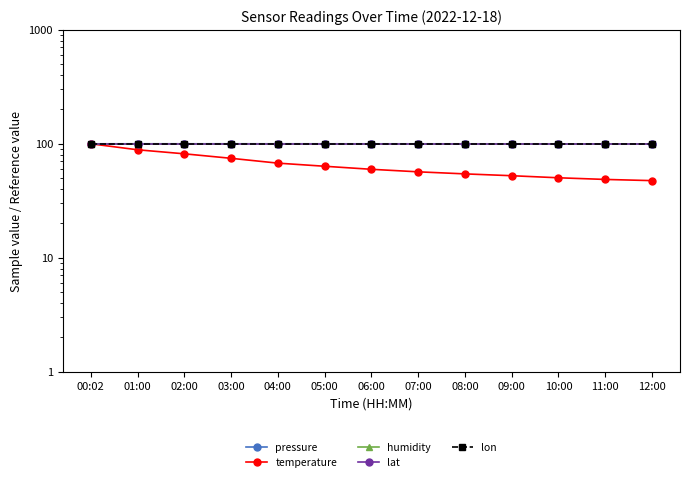

What is the label of the 4th point from the right?

09:00